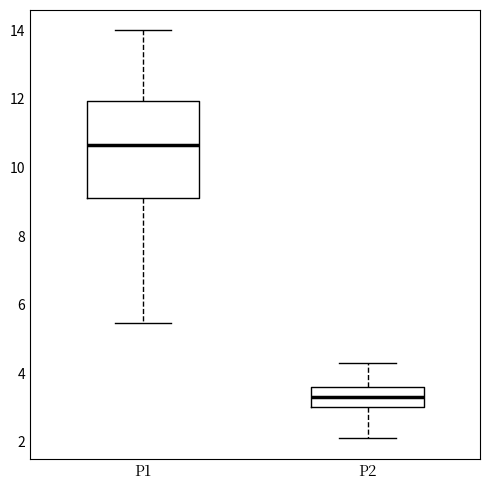

Which box has the highest median line?

P1